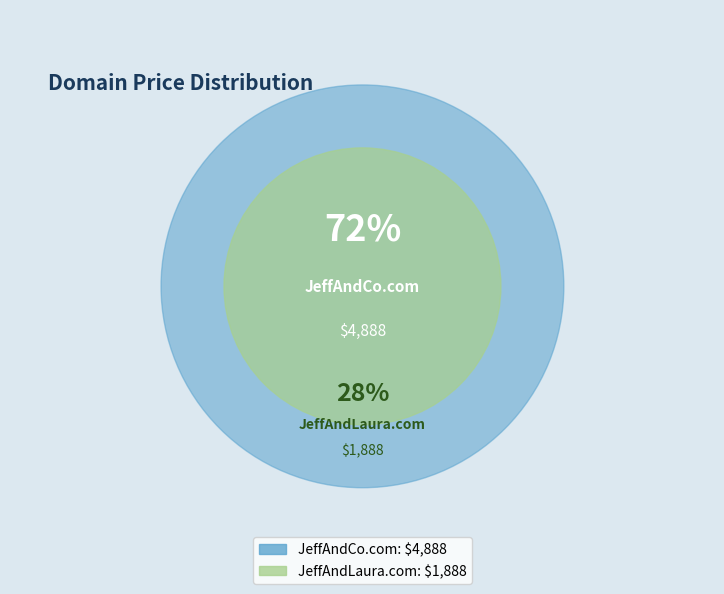

What is the smallest slice in the pie chart?

JeffAndLaura.com